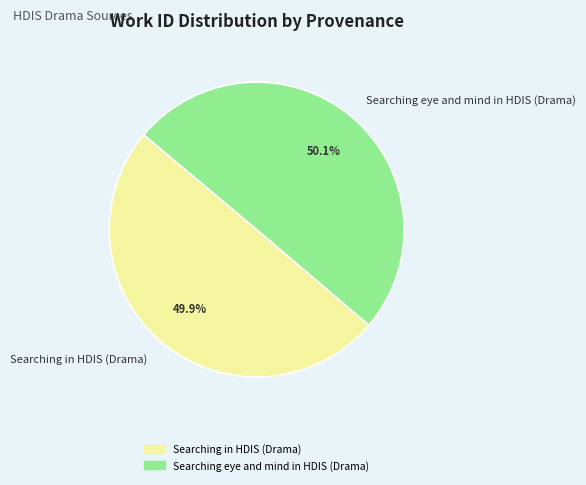

Count the number of slices in the pie.

2